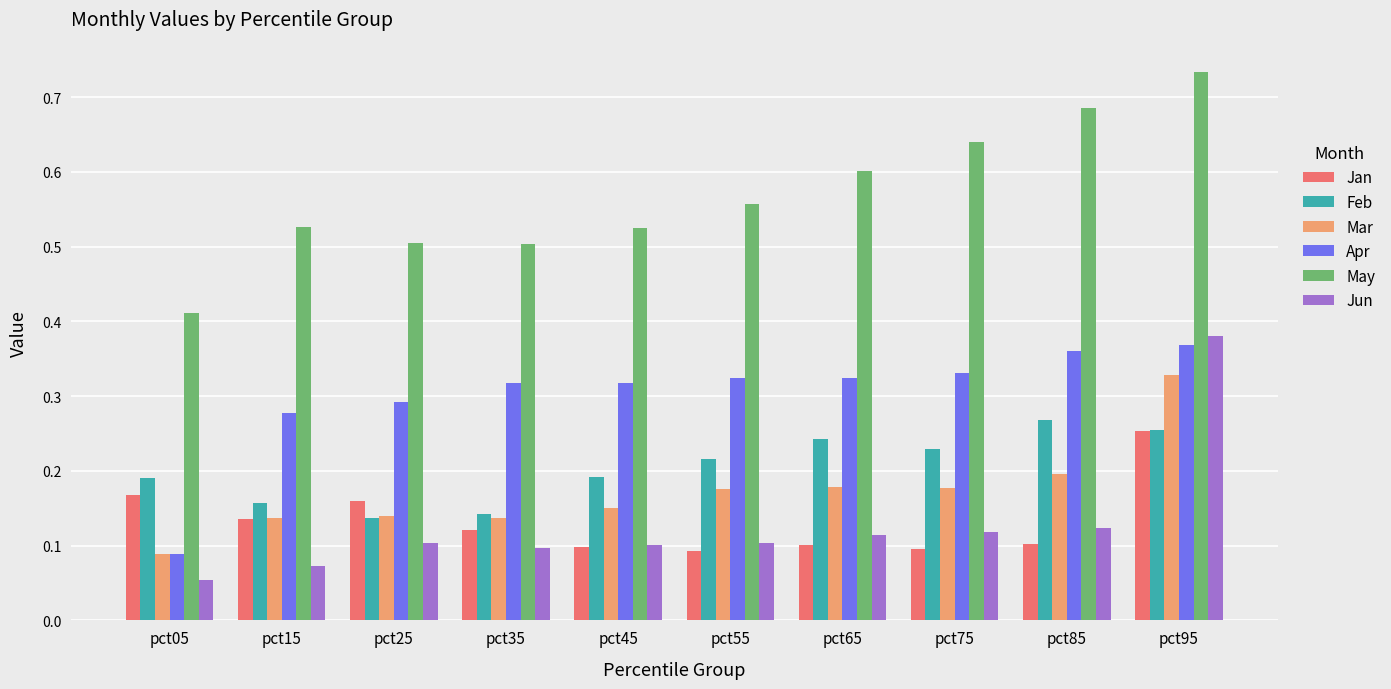

What are all the series names shown in the legend?

Jan, Feb, Mar, Apr, May, Jun